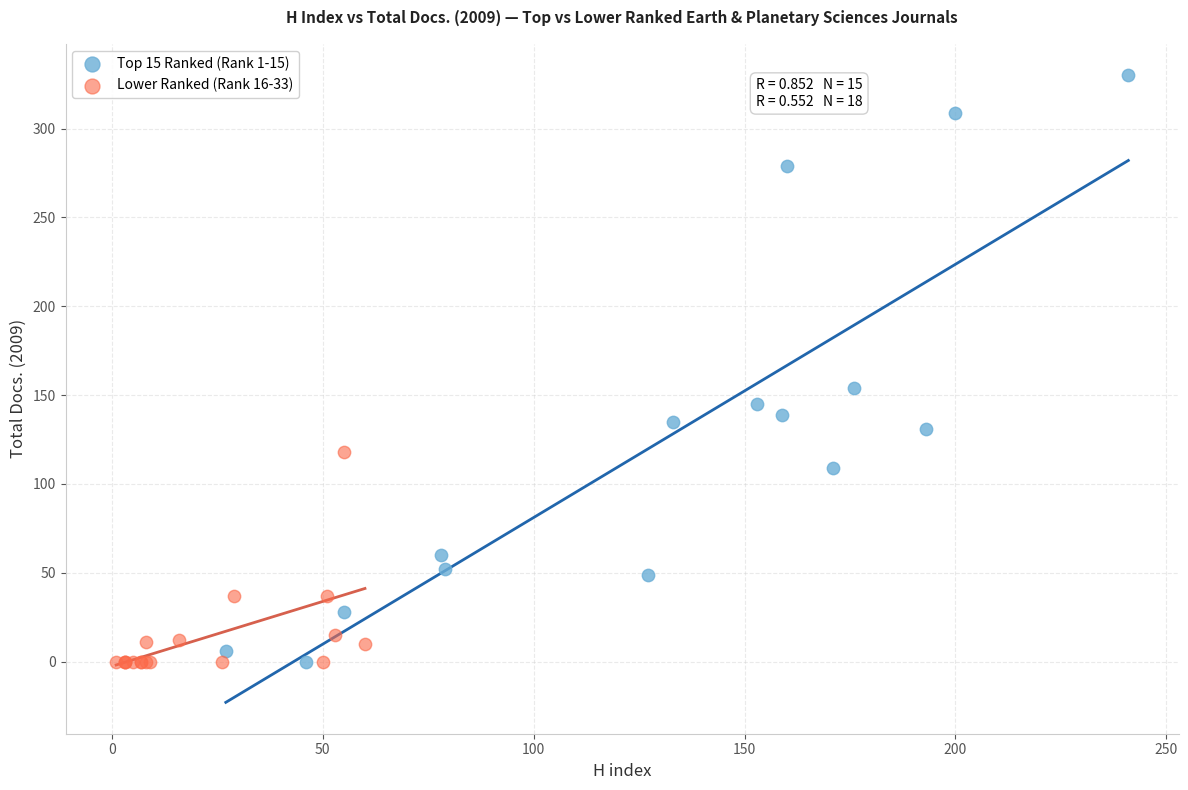

Which series has the widest spread of Y values?

Top 15 Ranked (Rank 1-15)